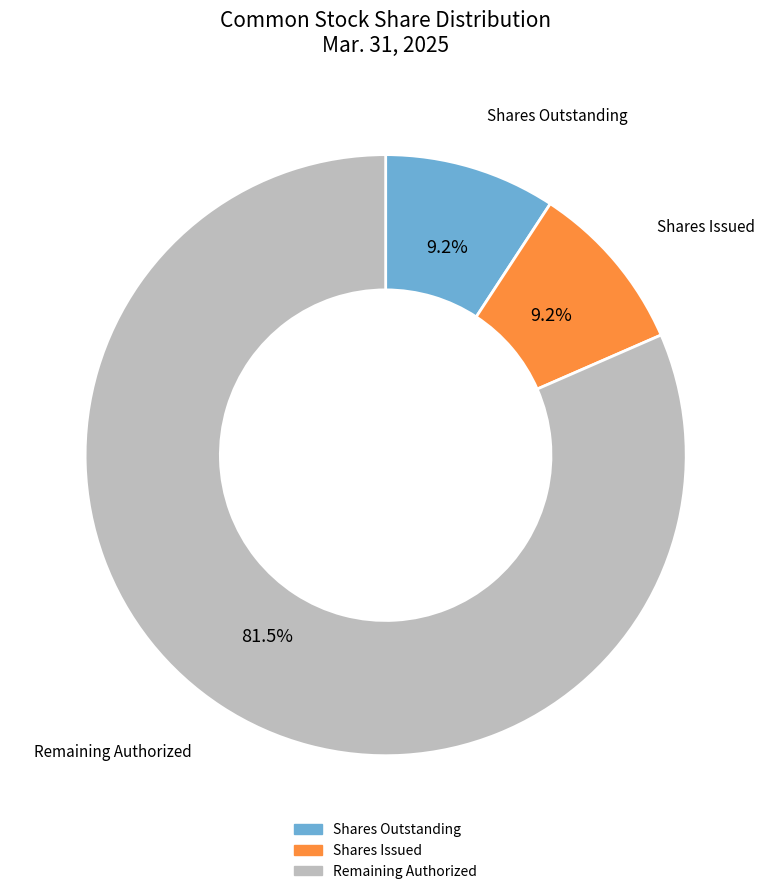

Is there any slice that represents more than half of the pie?

Yes